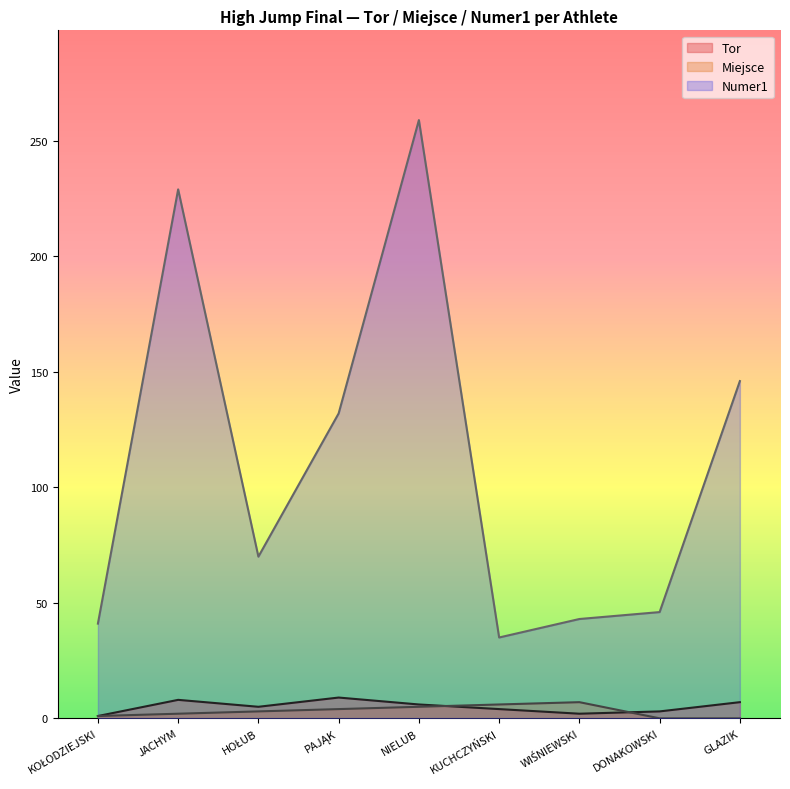

Which series ends up on top after the final intersection of Miejsce and Tor?

Tor